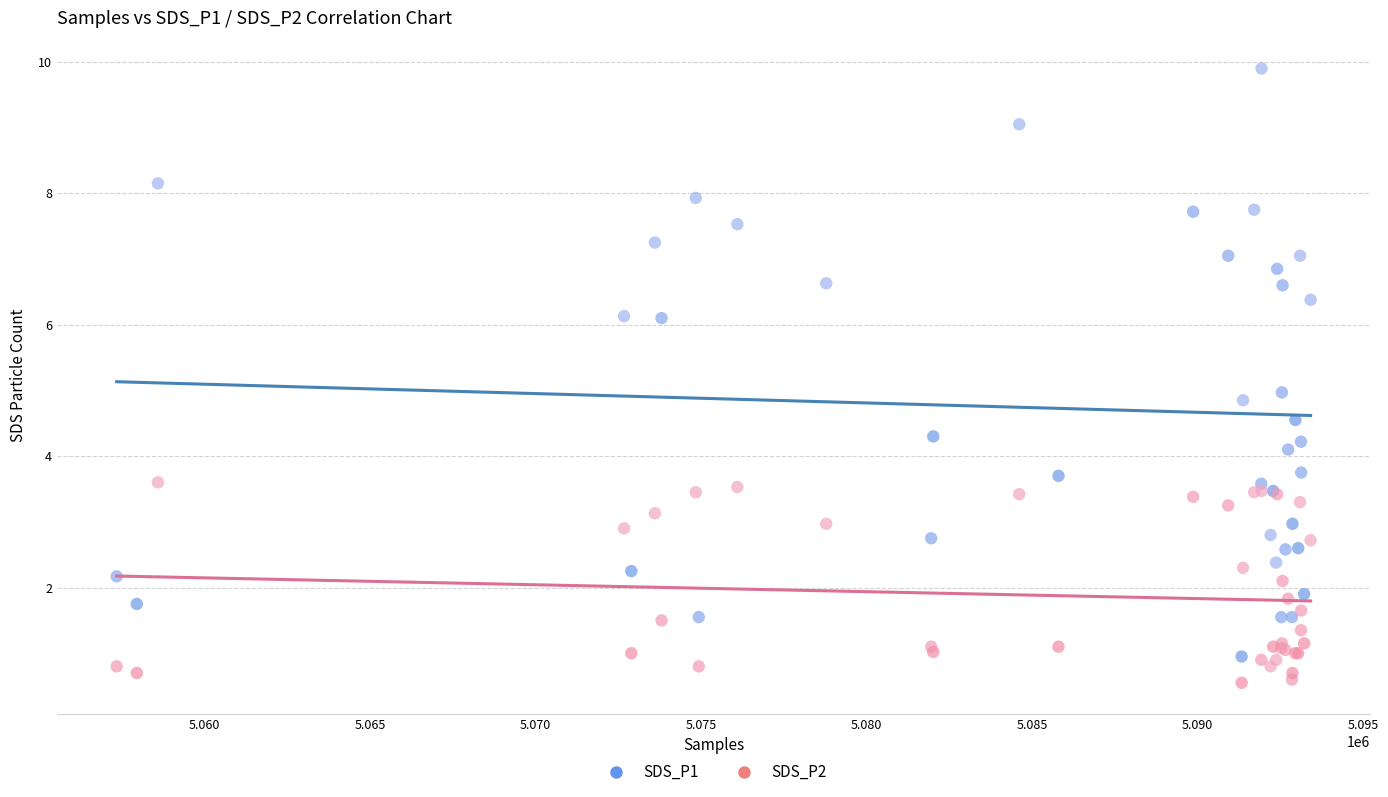

Which series has the widest spread of Y values?

SDS_P1